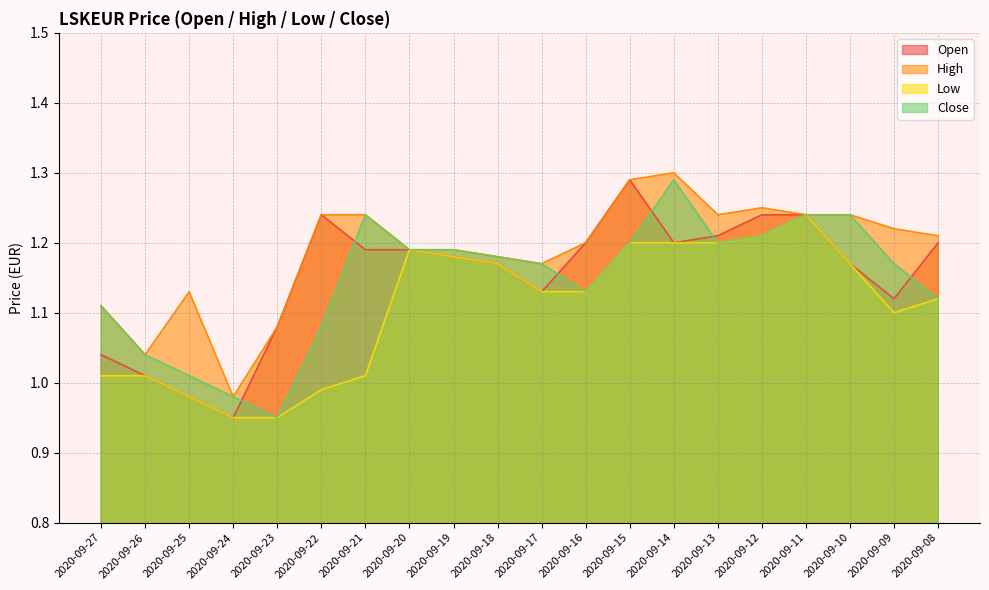

Between 2020-09-23 and 2020-09-08, which series saw the biggest shift?

Low